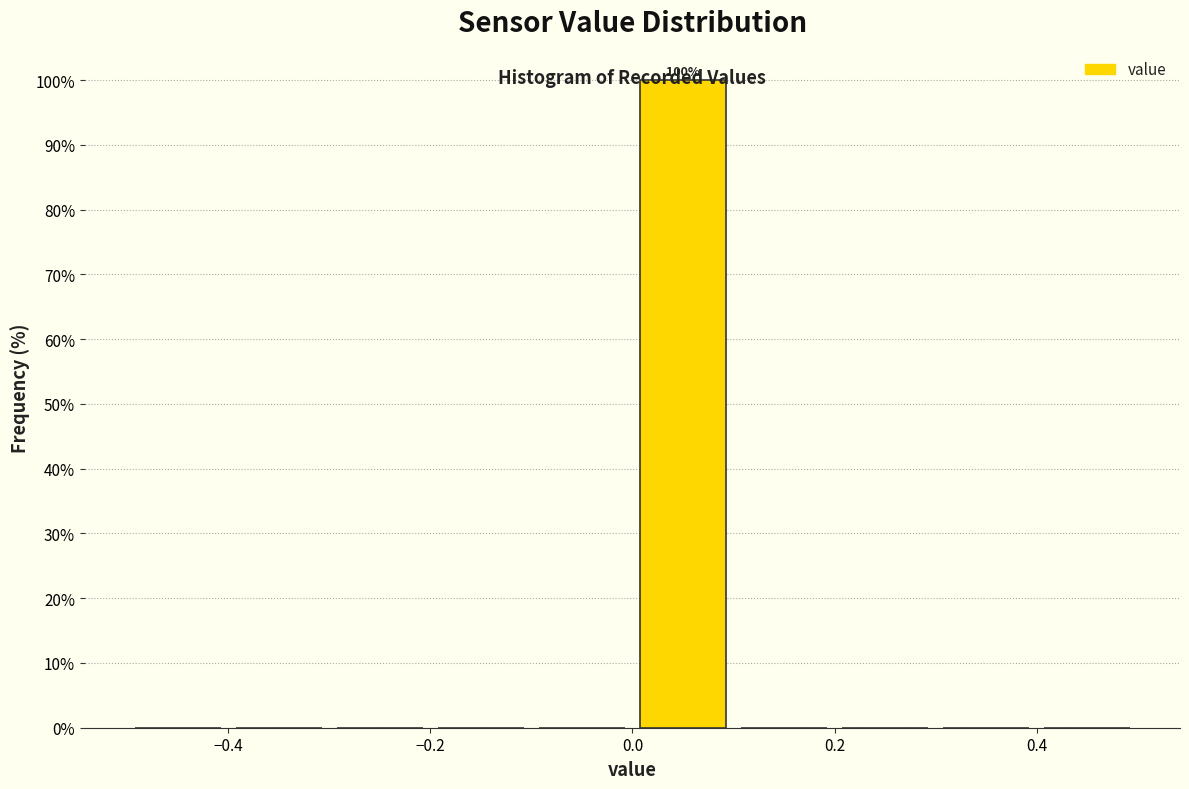

Over which range of the x-axis is the bar tallest?

0.0 to 0.1